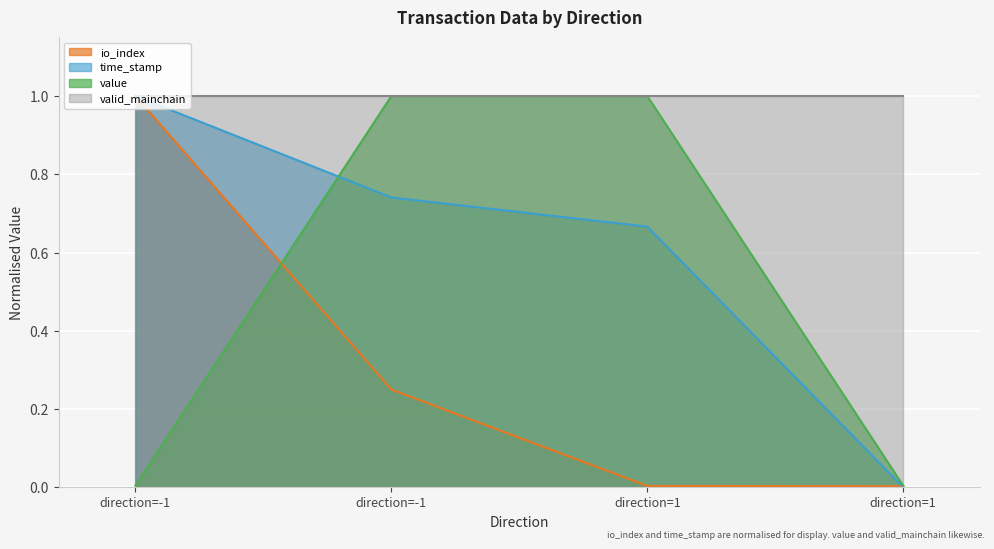

Between direction=-1 and direction=-1, which series saw the biggest shift?

value